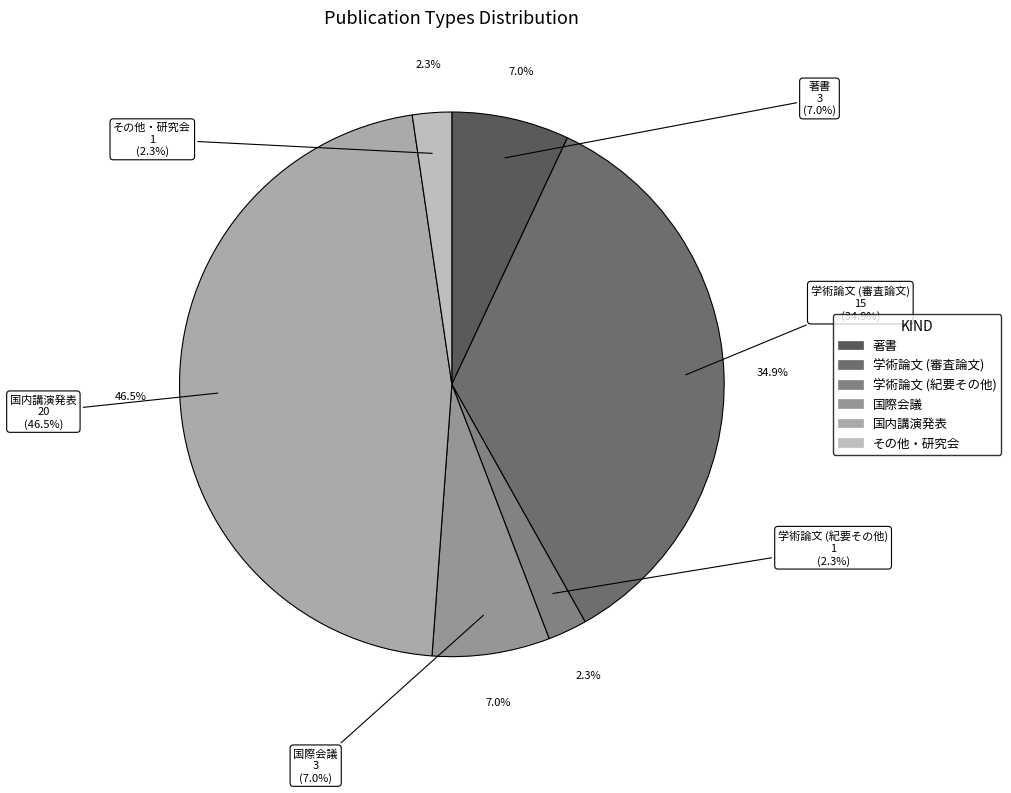

Rank the categories by value from lowest to highest.

学術論文 (紀要その他), その他・研究会, 著書, 国際会議, 学術論文 (審査論文), 国内講演発表